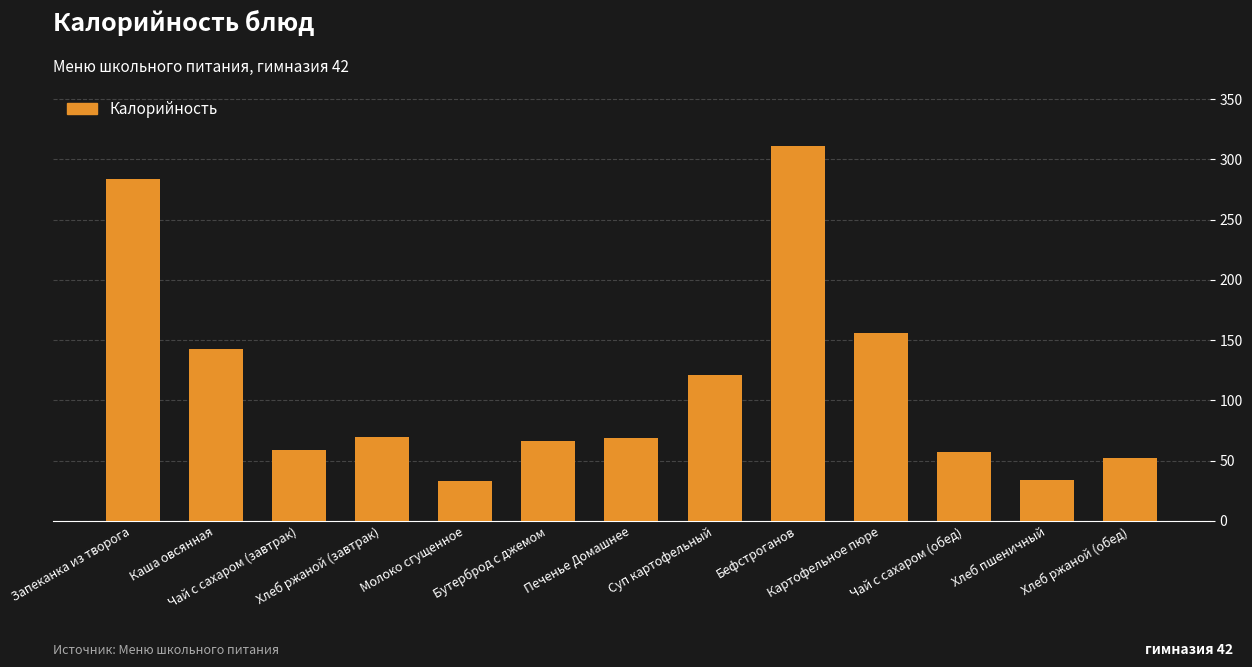

What is the difference between the maximum and second lowest values?

277.1